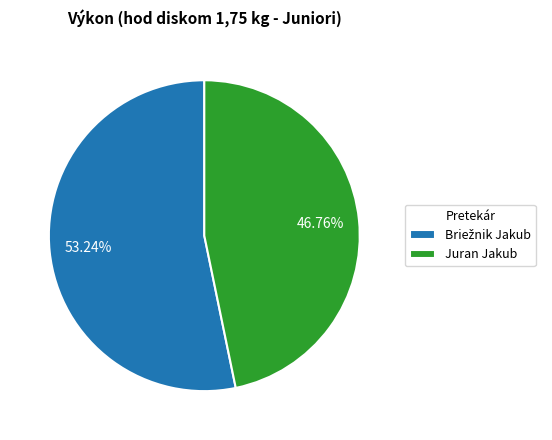

To the nearest percent, what is the average slice percentage?

50%